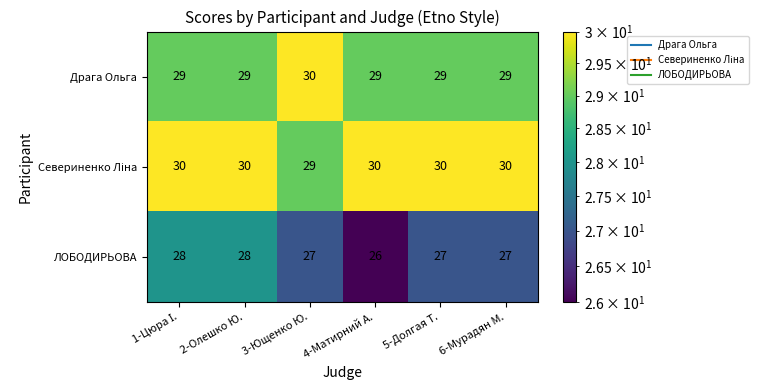

The Драга Ольга series shows 29 at 4-Матирний А.. True or false?

True